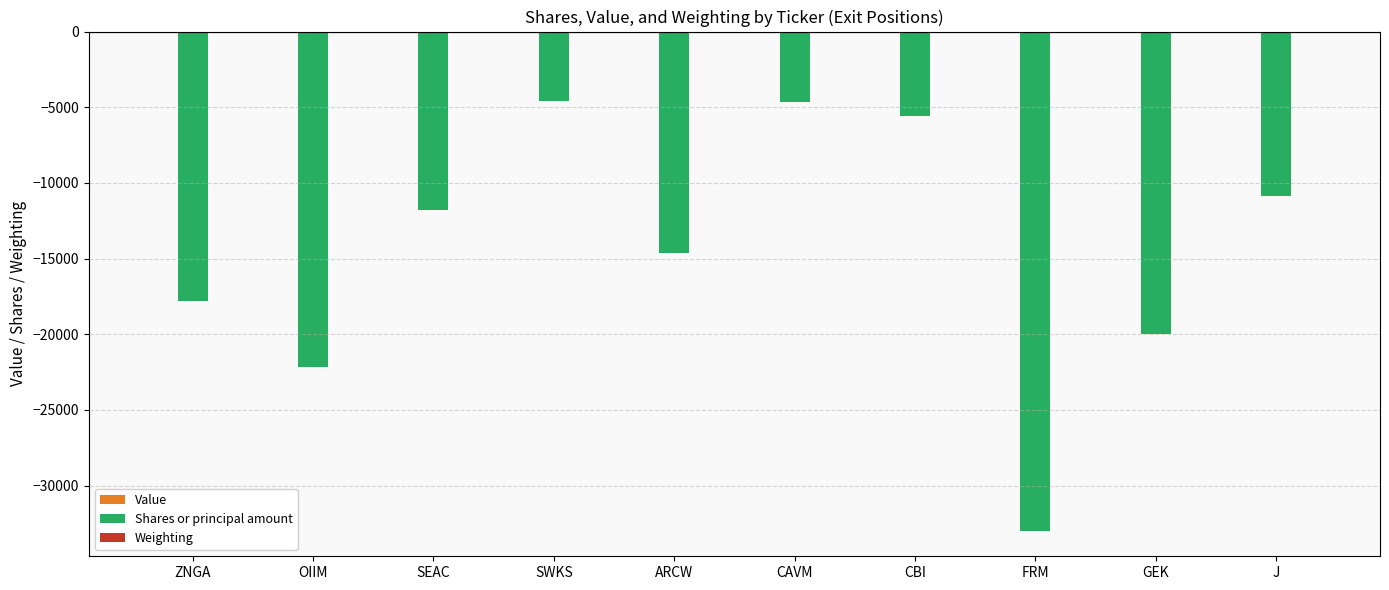

At which label does Shares or principal amount first exceed -11816?

SWKS